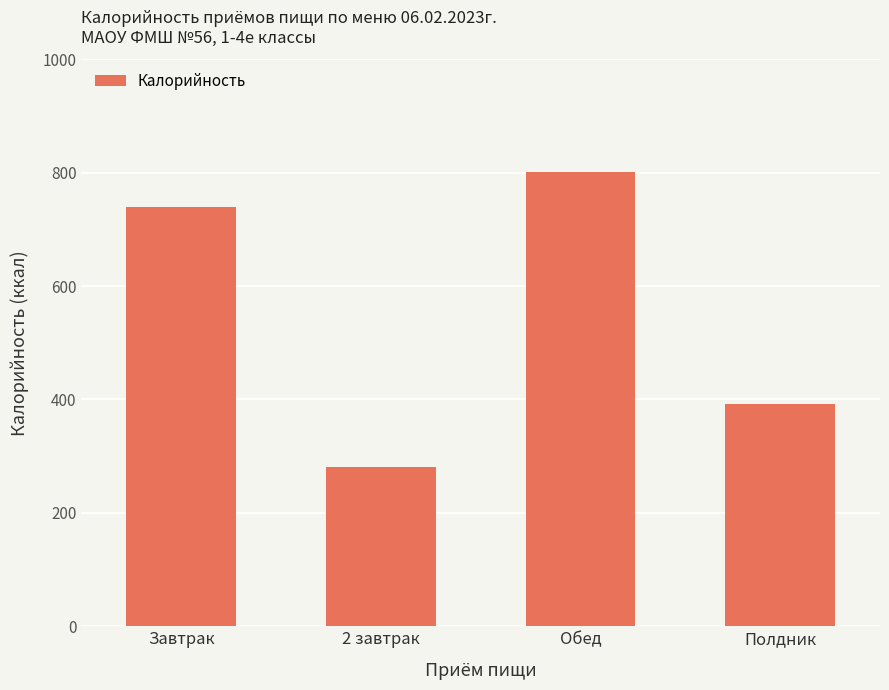

How many data points are less than 739?

2